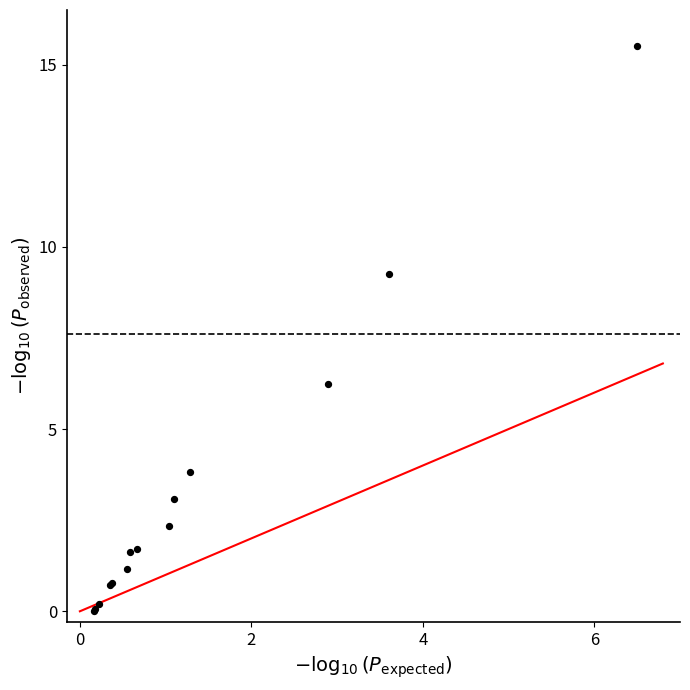

What Y value in the scatter plot is closest to 7?

6.2